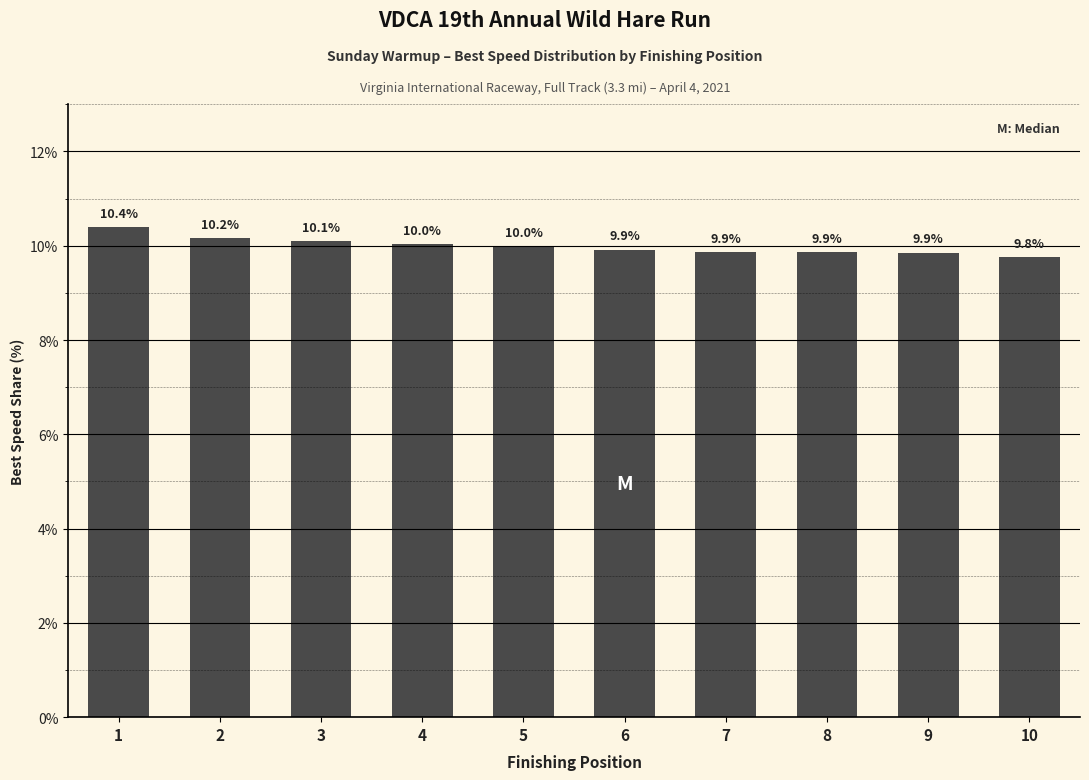

Between 10 and 4, which is larger?

4